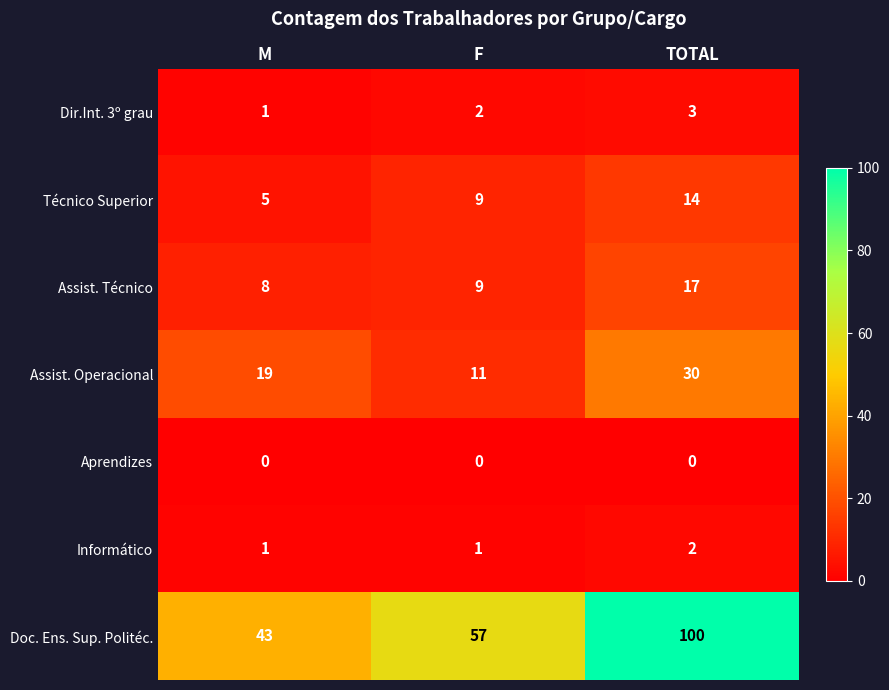

Reading right to left, transcribe all the data shown in this chart.

Dir.Int. 3º grau: 3	2	1
Técnico Superior: 14	9	5
Assist. Técnico: 17	9	8
Assist. Operacional: 30	11	19
Aprendizes: 0	0	0
Informático: 2	1	1
Doc. Ens. Sup. Politéc.: 100	57	43